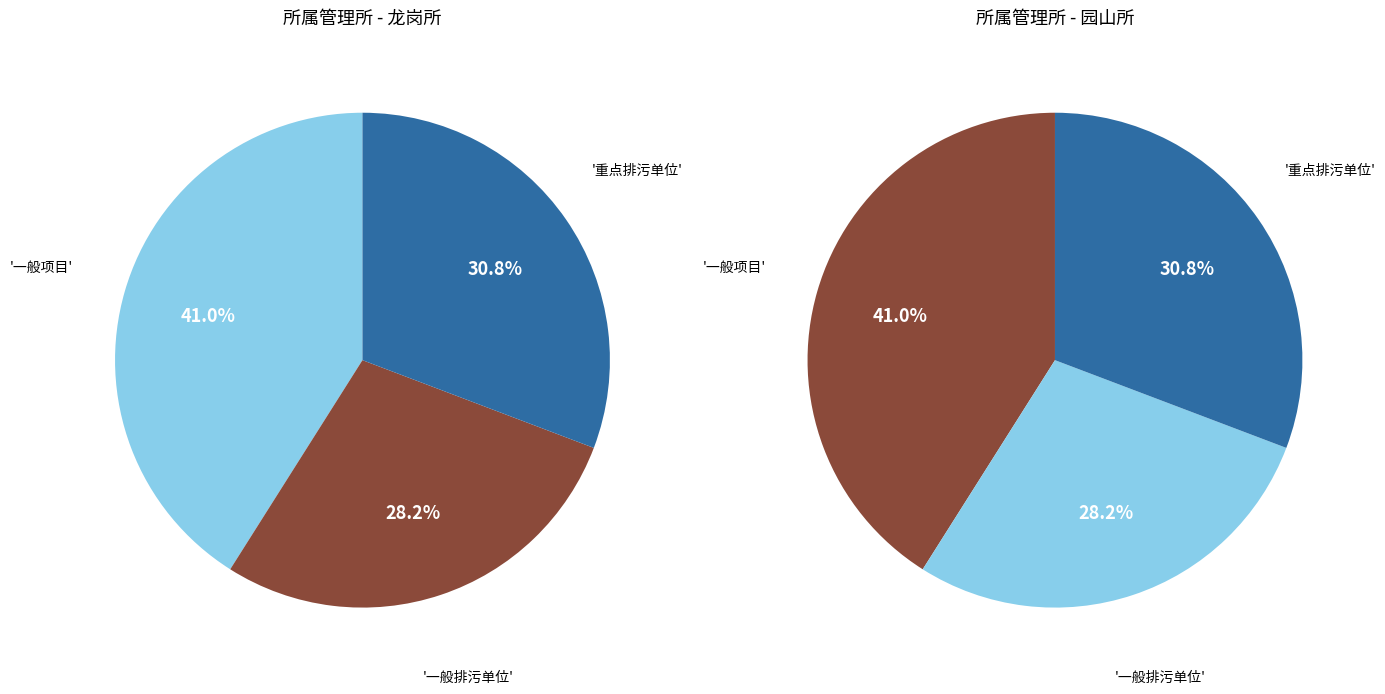

What is the largest slice in the pie chart?

一般项目